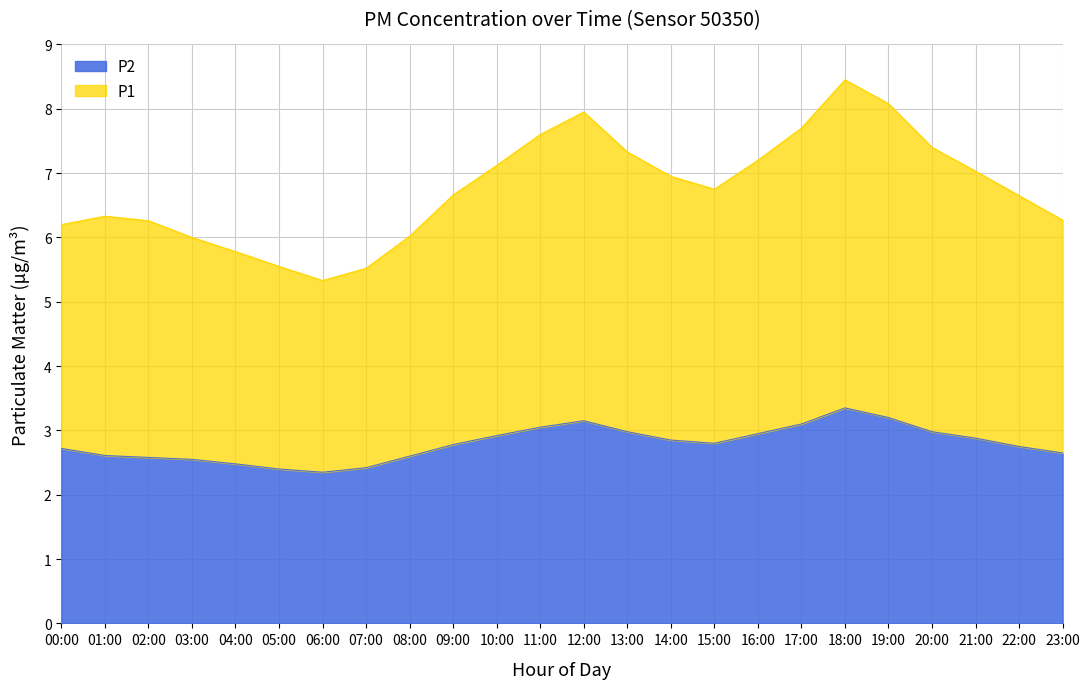

Which series has the widest spread of values?

P1